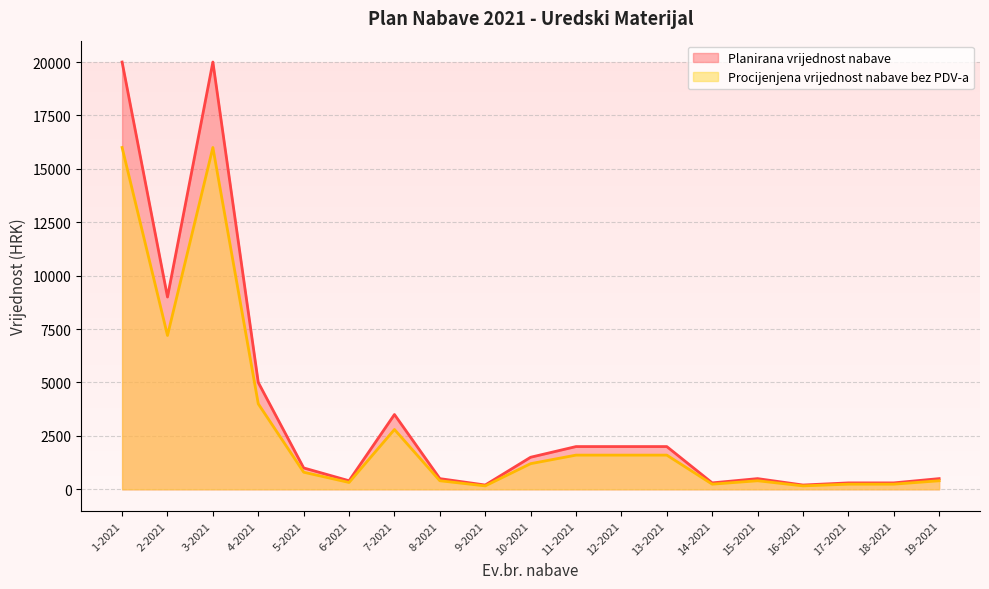

True or false: Planirana vrijednost nabave and Procijenjena vrijednost nabave bez PDV-a cross at least once.

False